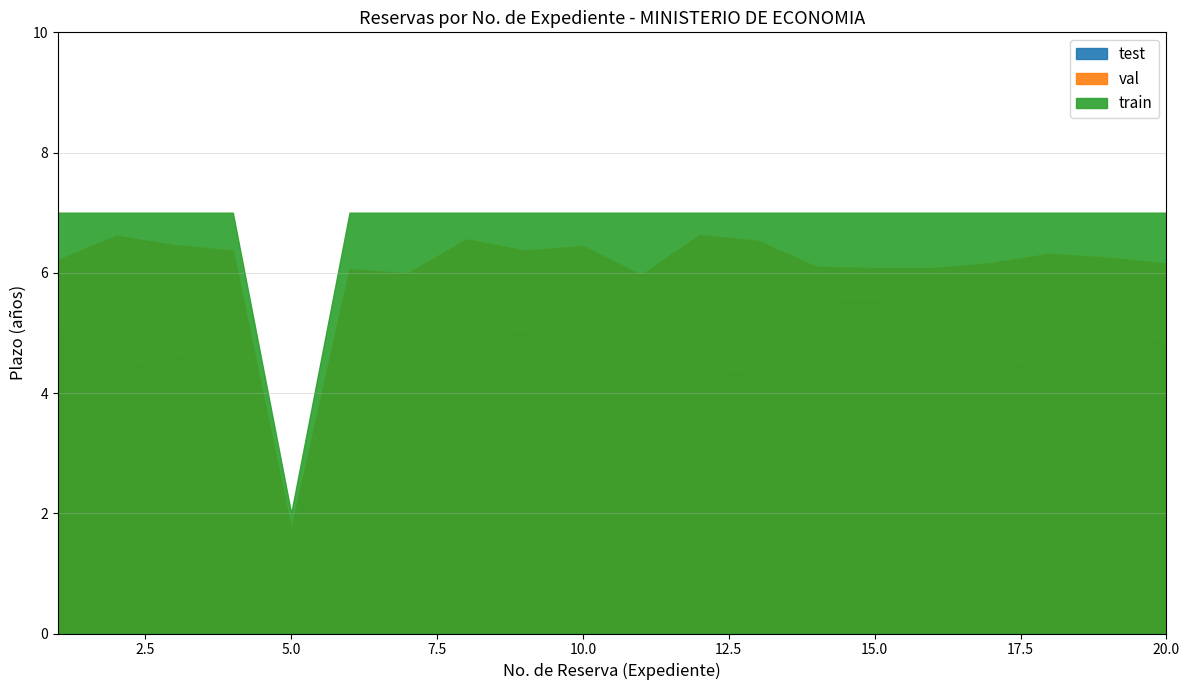

What is the value of the test point at the 20th from the left?

7